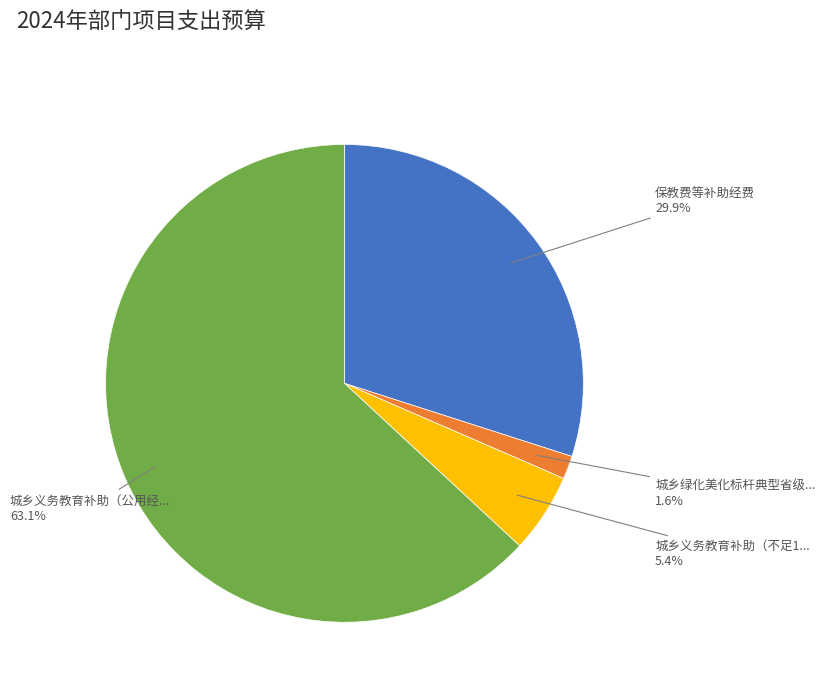

How many slices are in this pie chart?

4